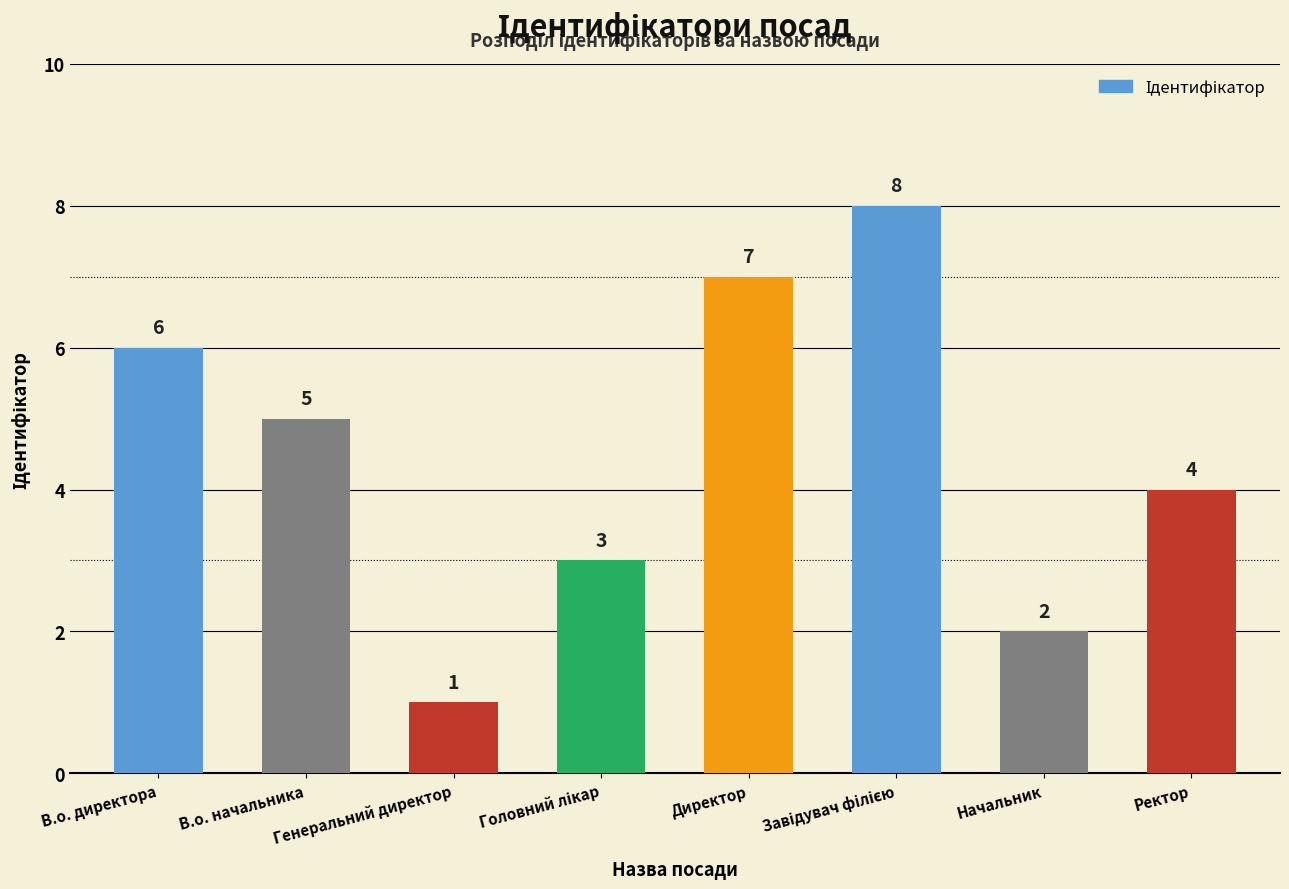

Count the number of data series in this chart.

1